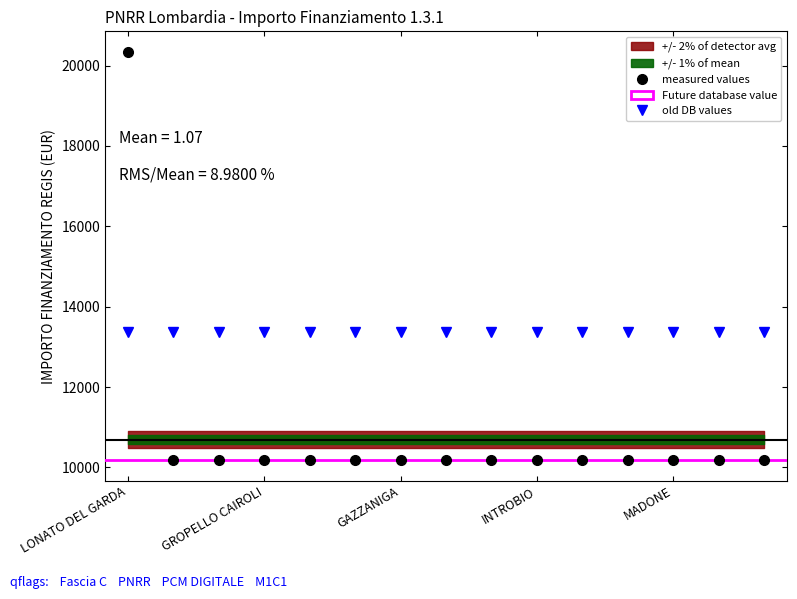

True or false: there are more than 1 points higher than both neighbors.

False